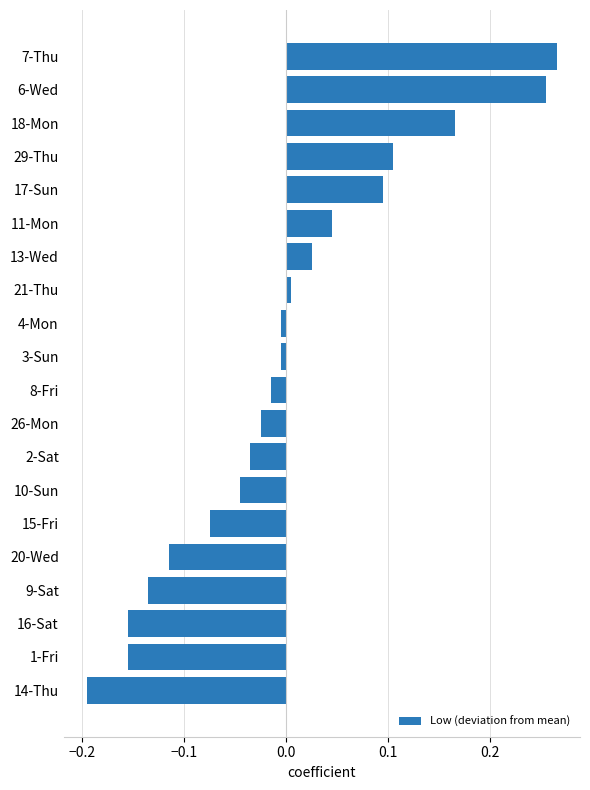

Which has a higher value, 8-Fri or 2-Sat?

8-Fri